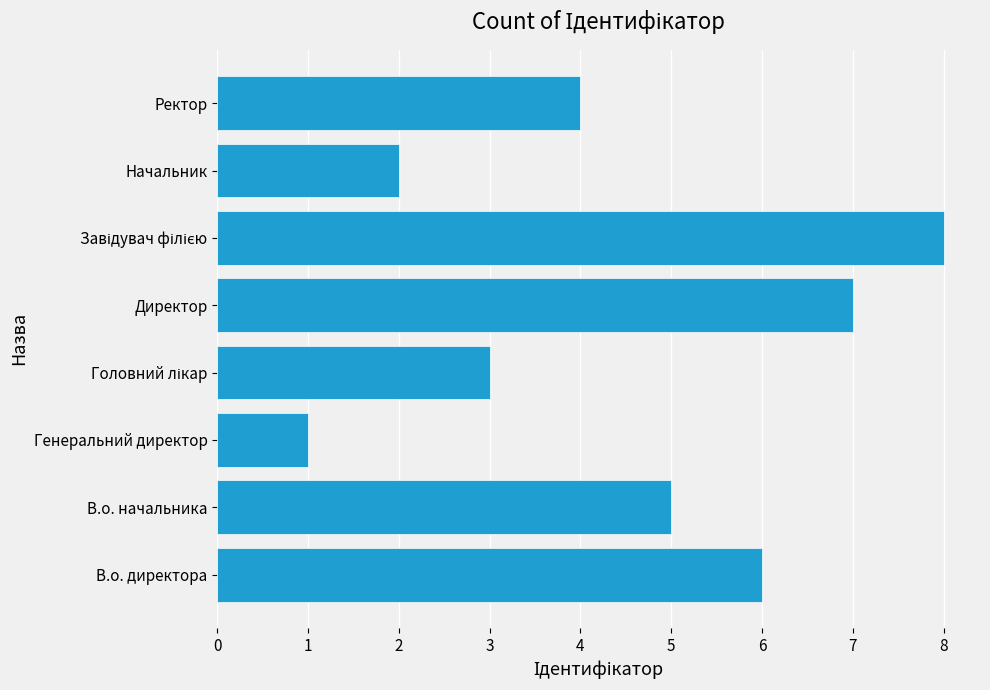

True or false: the data shows 6 at В.о. директора.

True